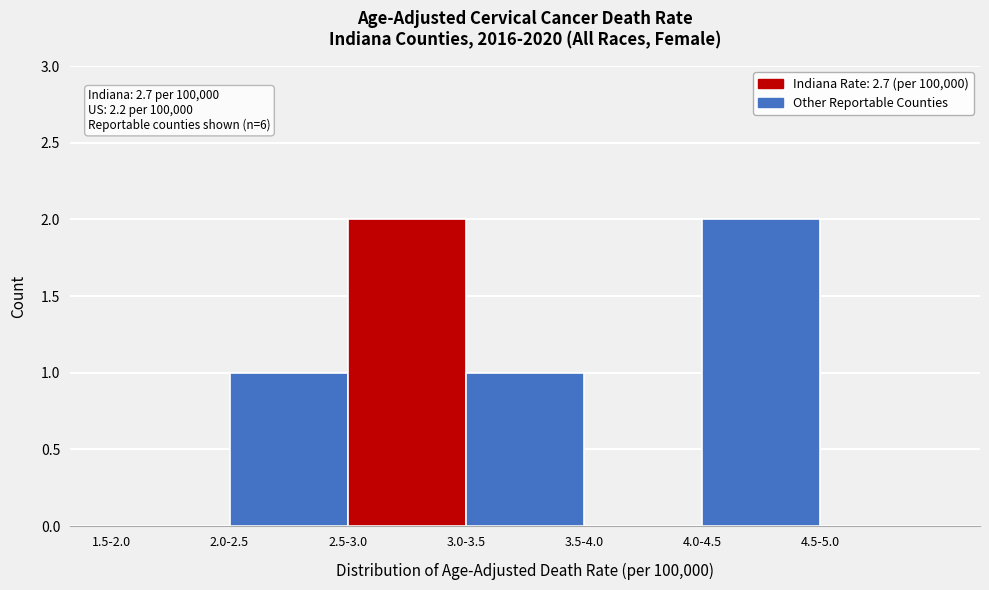

Reading left to right, extract all data points from this chart.

1.5-2.0=0	2.0-2.5=1	2.5-3.0=2	3.0-3.5=1	3.5-4.0=0	4.0-4.5=2	4.5-5.0=0